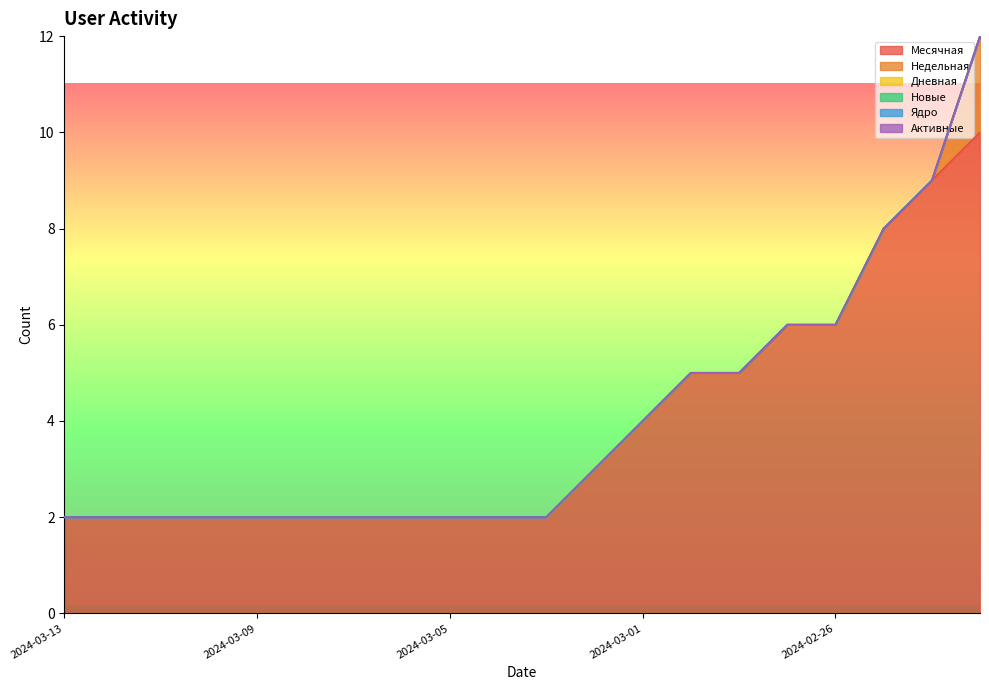

True or false: Ядро has more than 0 points higher than both neighbors.

False